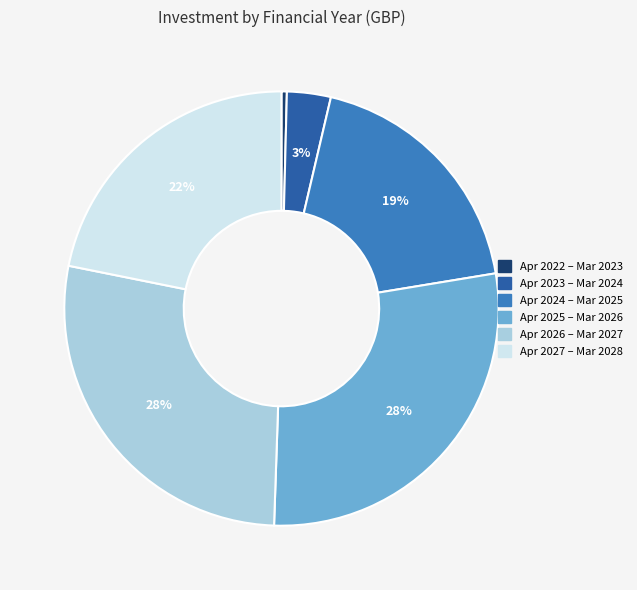

Is there any slice that represents more than half of the pie?

No